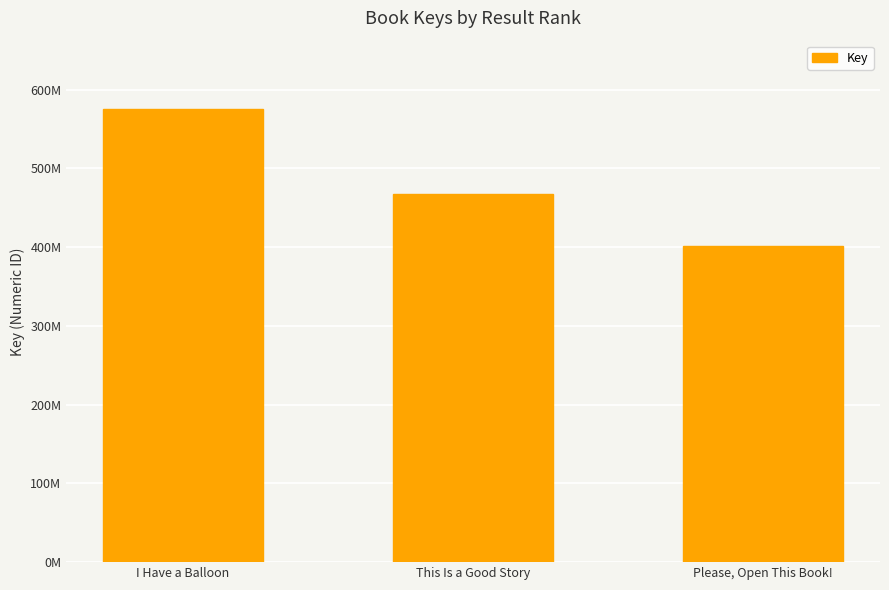

Does the chart contain any negative values?

No